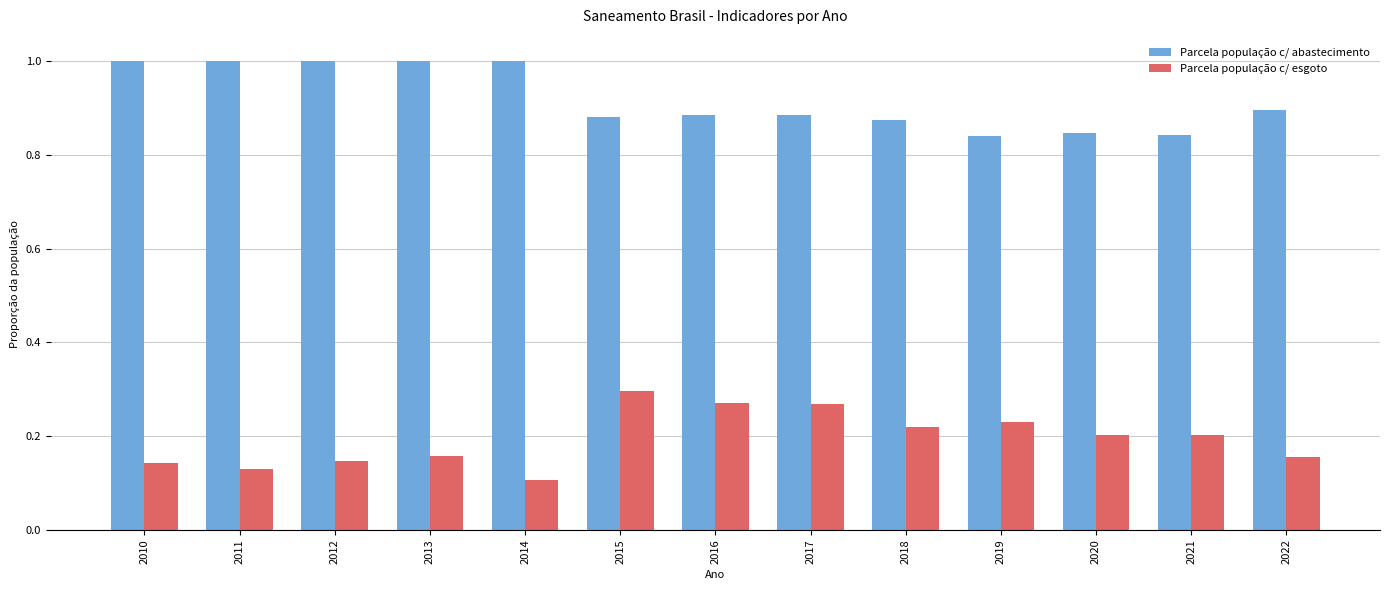

Where is Parcela população c/ esgoto nearest to the value 0?

2014